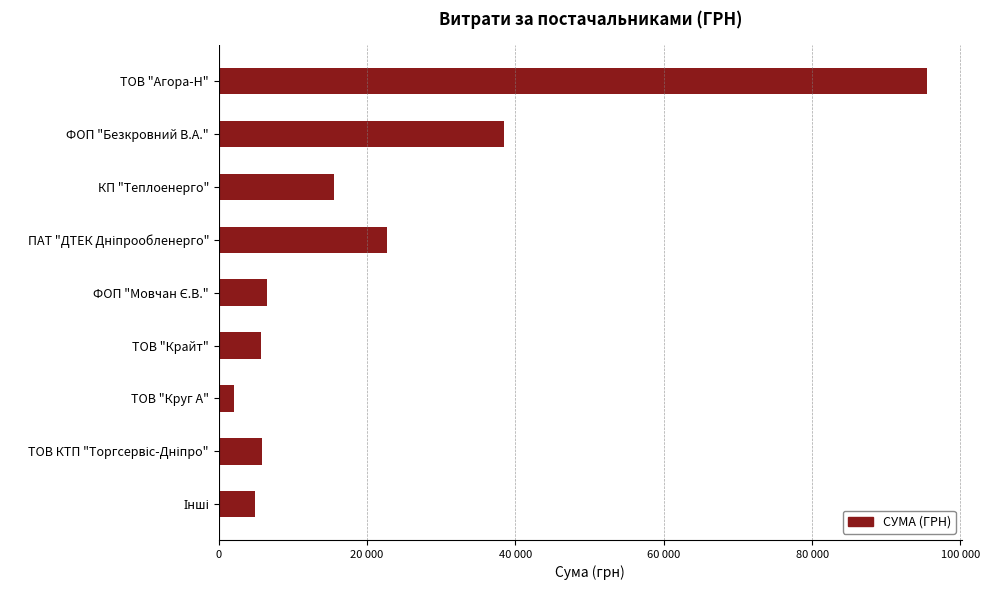

What is the difference between the maximum and minimum values?

93355.7